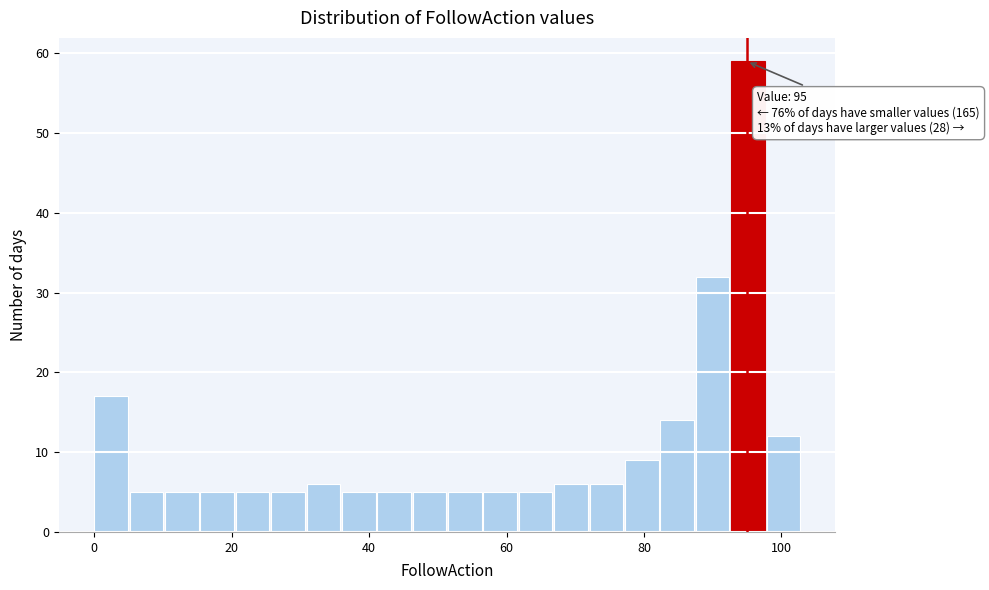

Read against the x-axis, roughly where is the centre of the tallest bar?

96